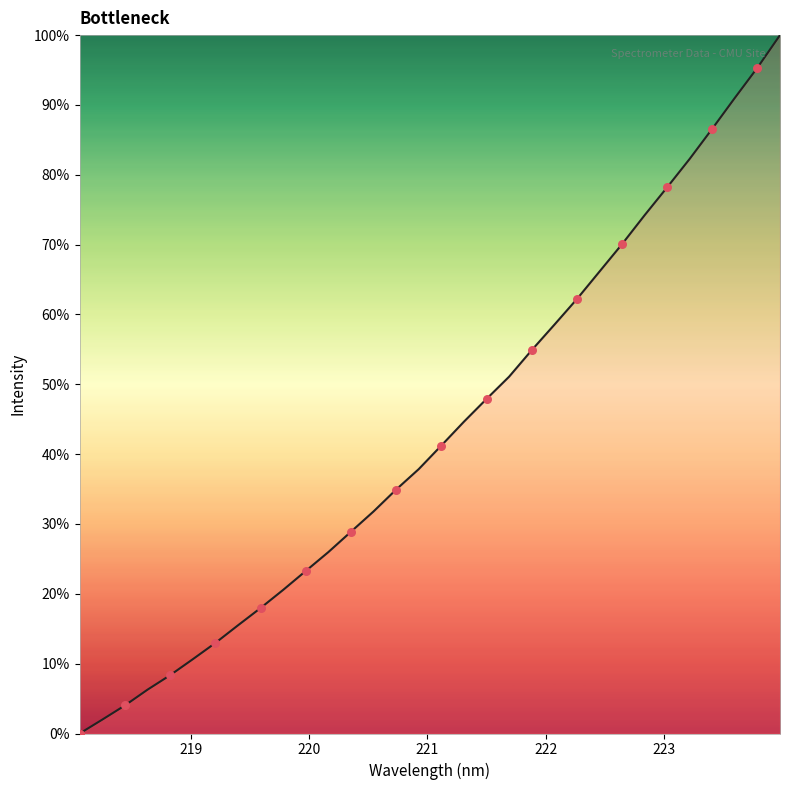

What is the maximum value shown in the chart?

100.0